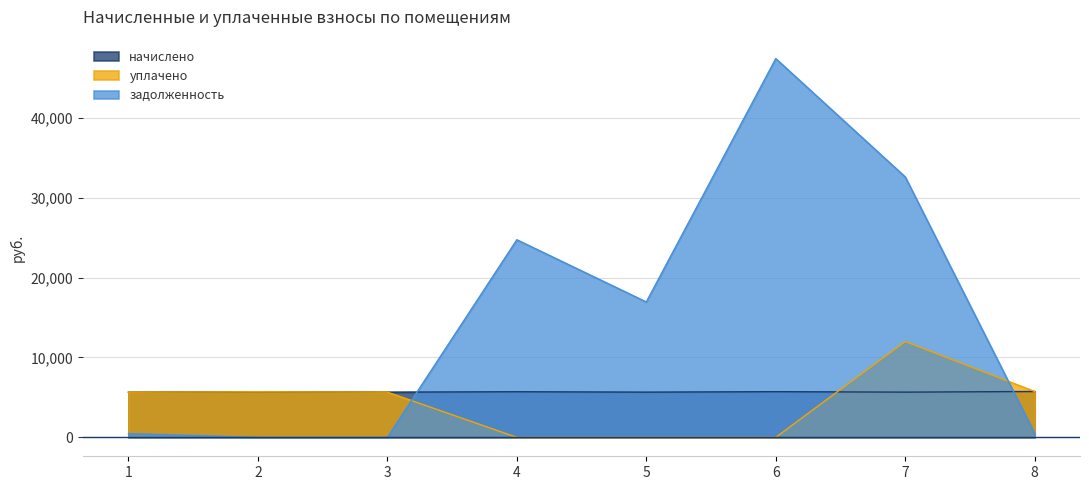

The начислено series shows 1605.0 at 5. True or false?

False